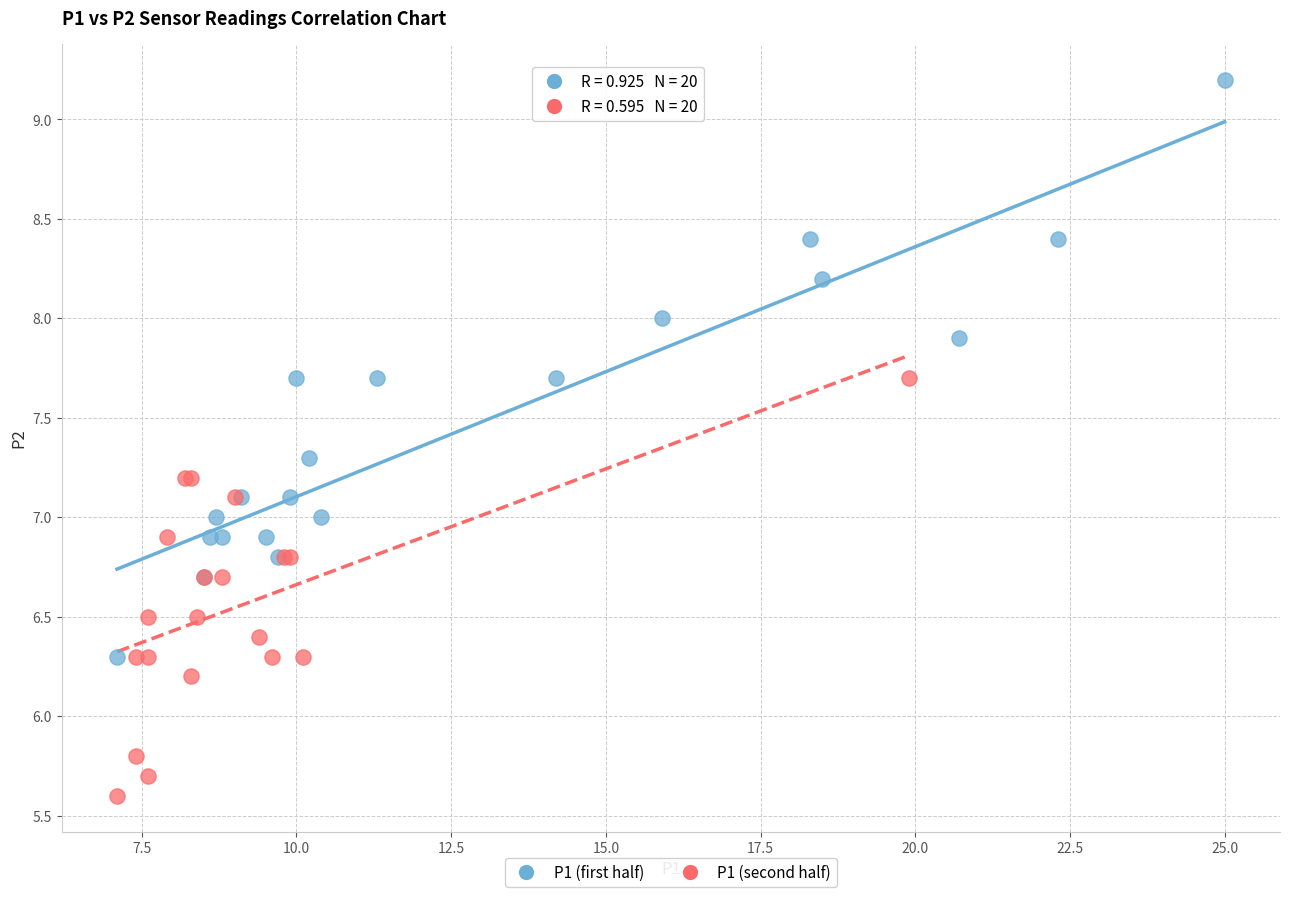

Which series reaches the maximum Y coordinate?

P1 (first half)